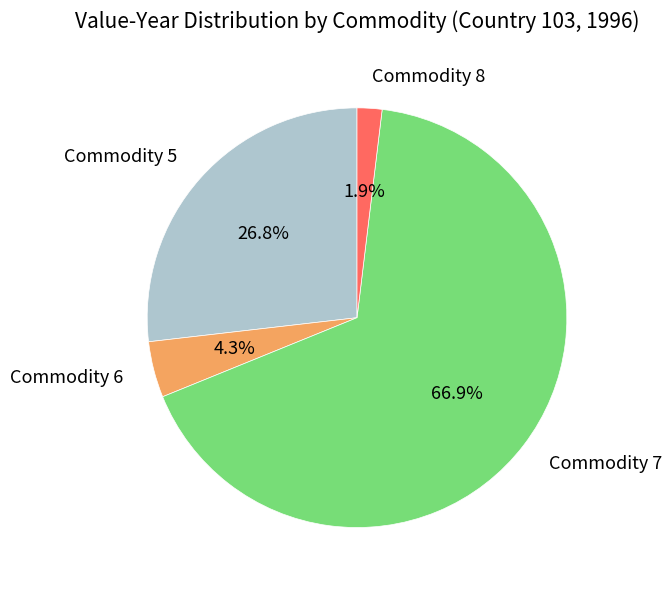

Is there a majority slice in this chart?

Yes